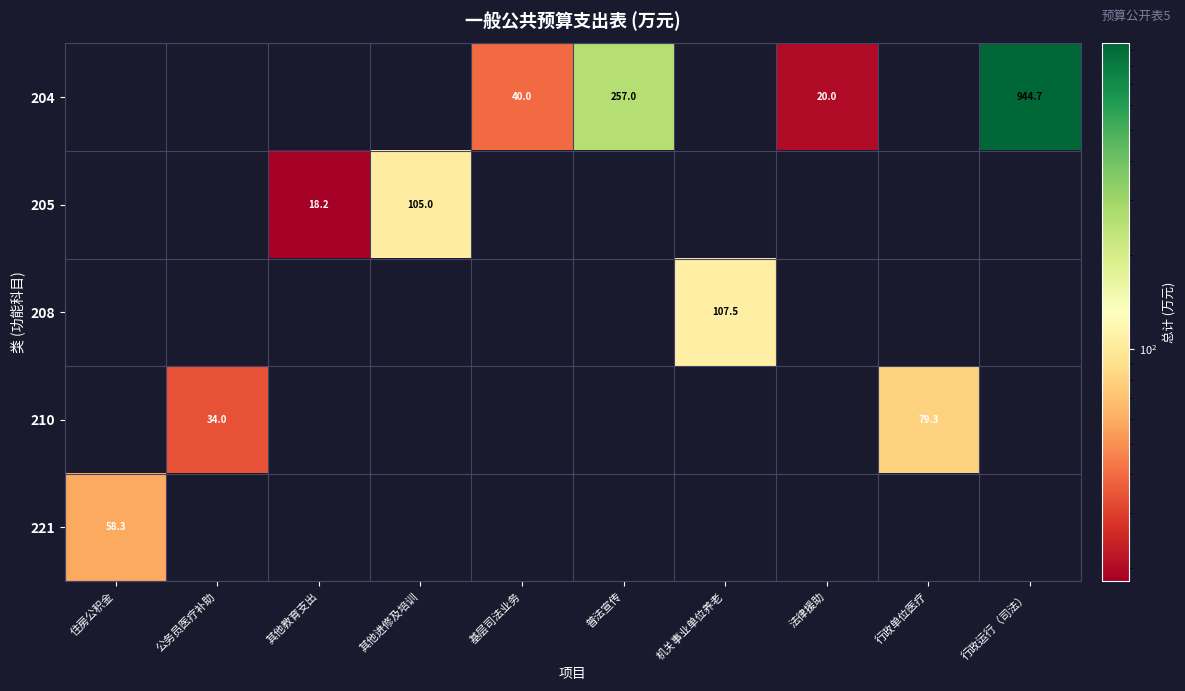

At how many categories does at least one series exceed 242?

2